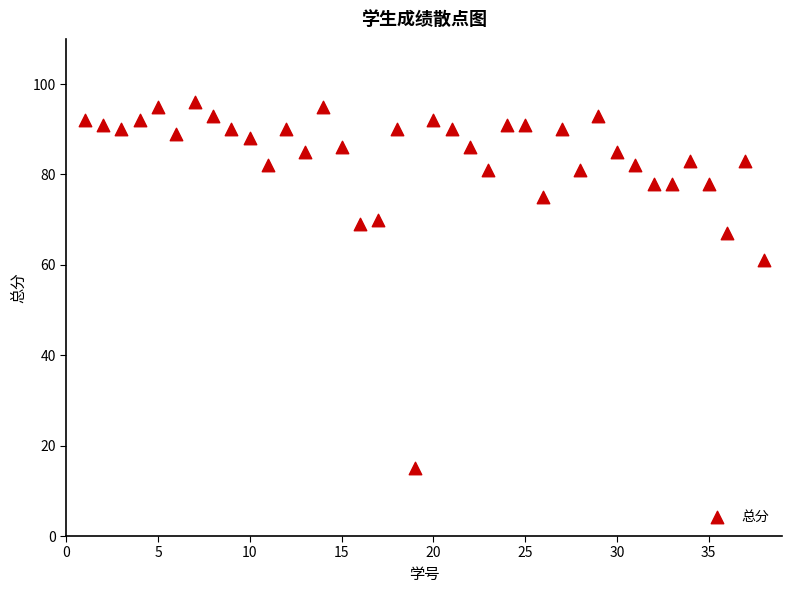

What is the range of Y values (max minus min)?

81